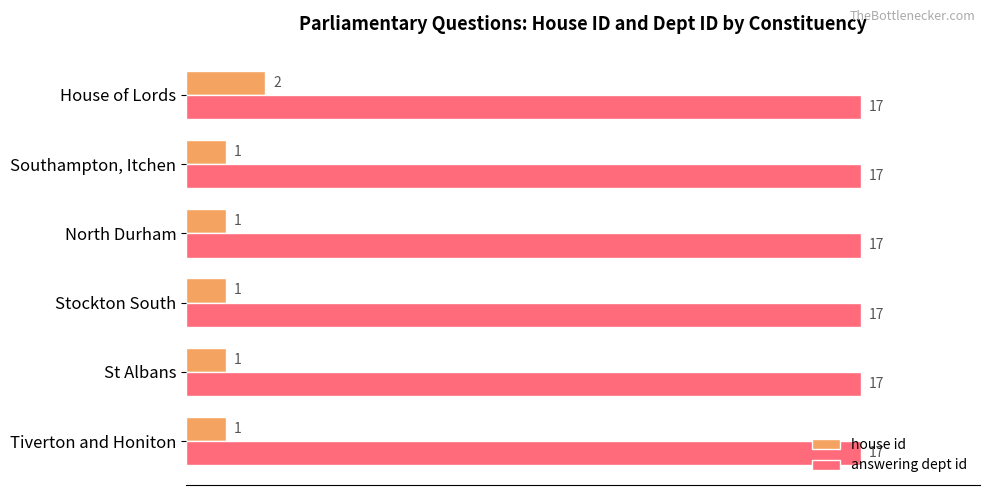

List the series in order of their peak value, highest first.

answering dept id, house id